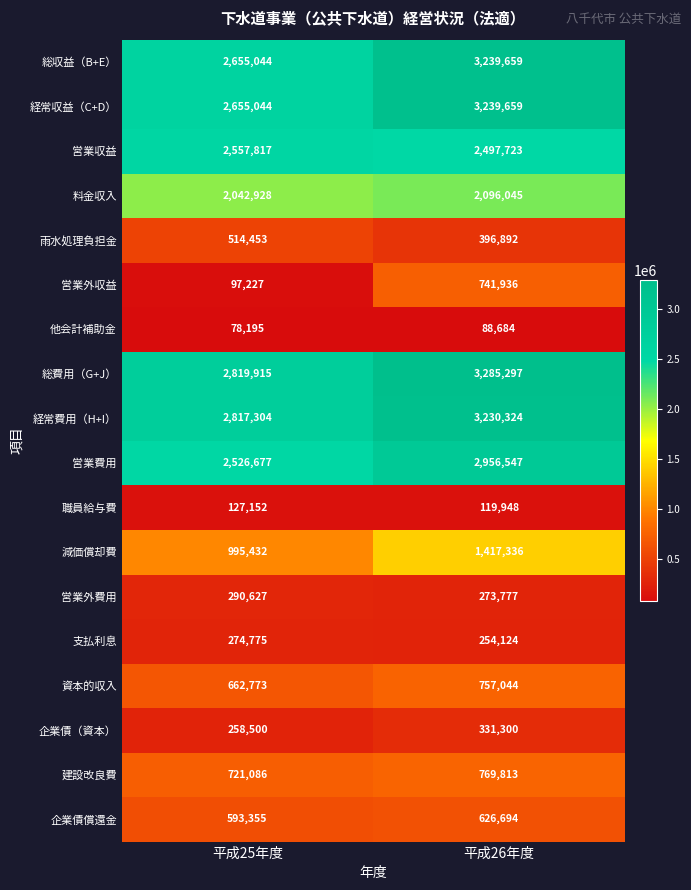

How many distinct data groups are displayed?

18